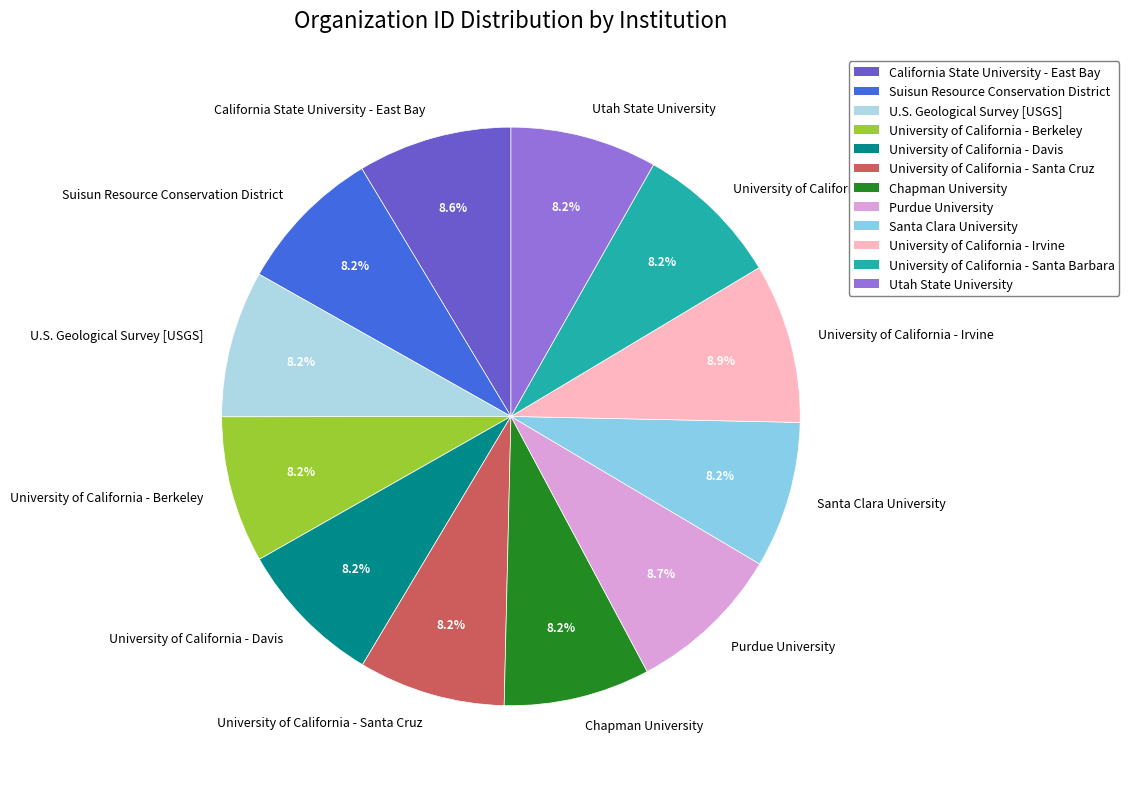

Combined, what portion of the pie is Chapman University and Santa Clara University?

16.4%